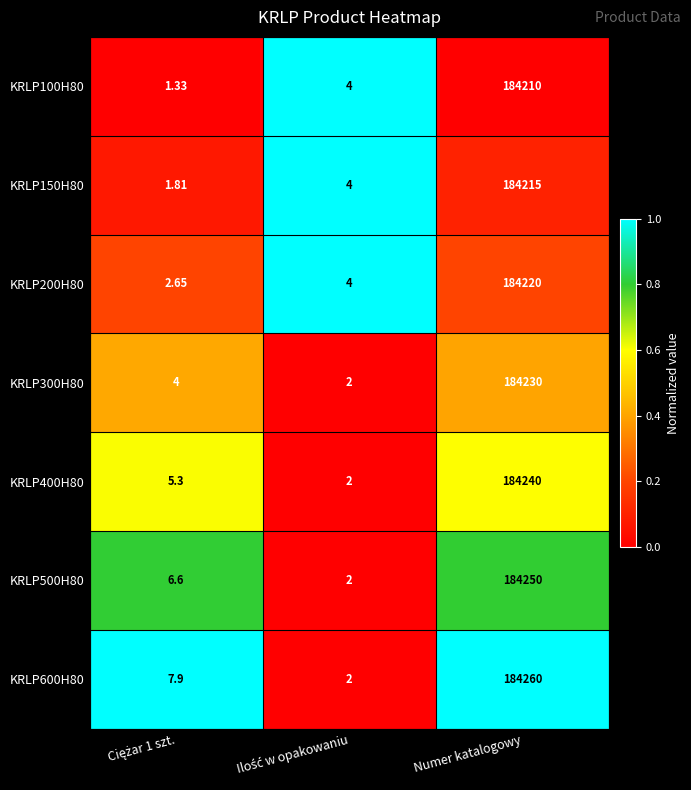

Which category has the highest value in the KRLP500H80 series?

Numer katalogowy